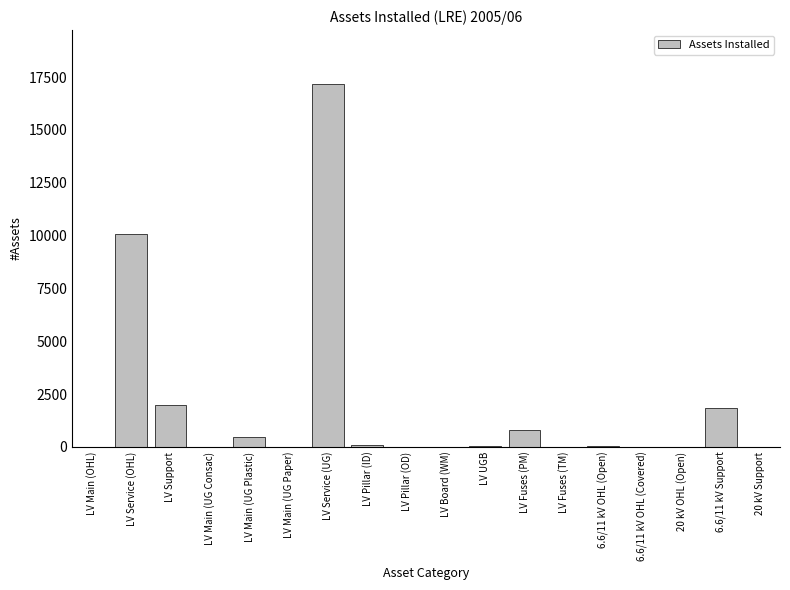

Are the bars horizontal?

No